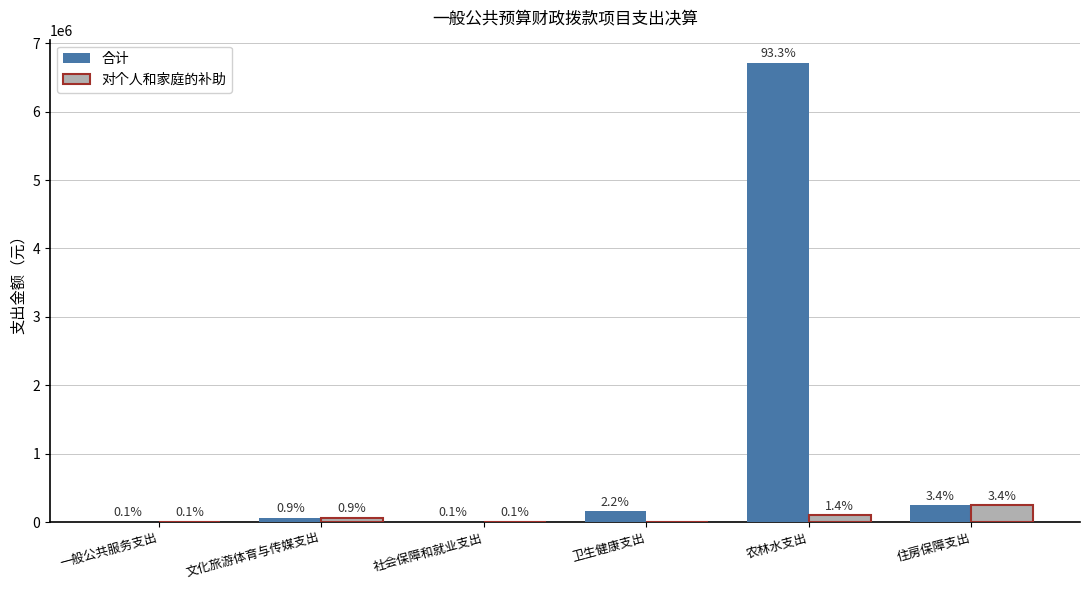

What are all the series names shown in the legend?

合计, 对个人和家庭的补助